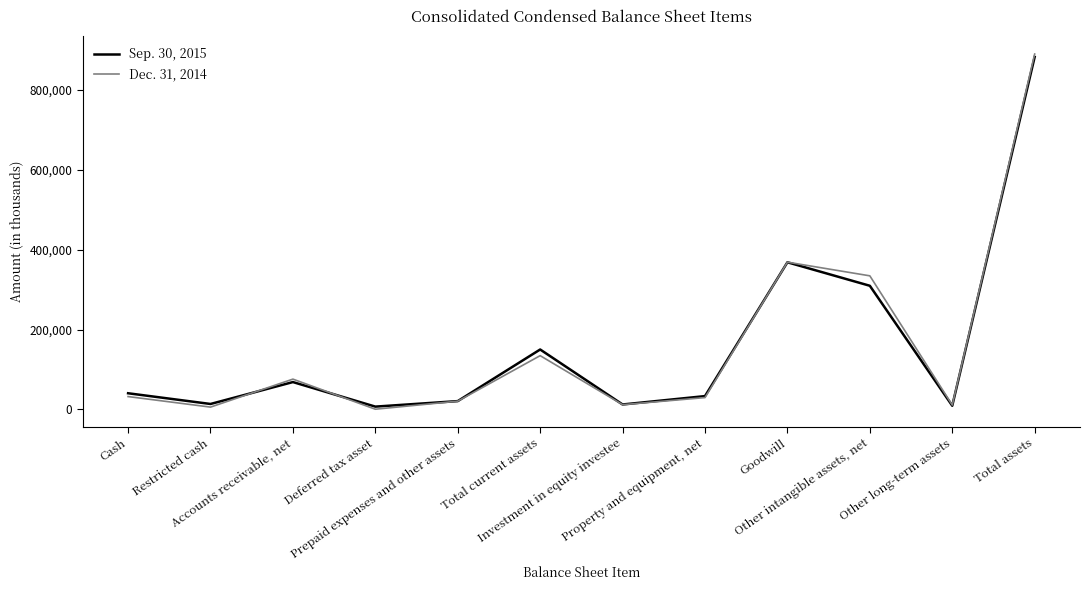

How many values in the Dec. 31, 2014 series are below 32114?

6